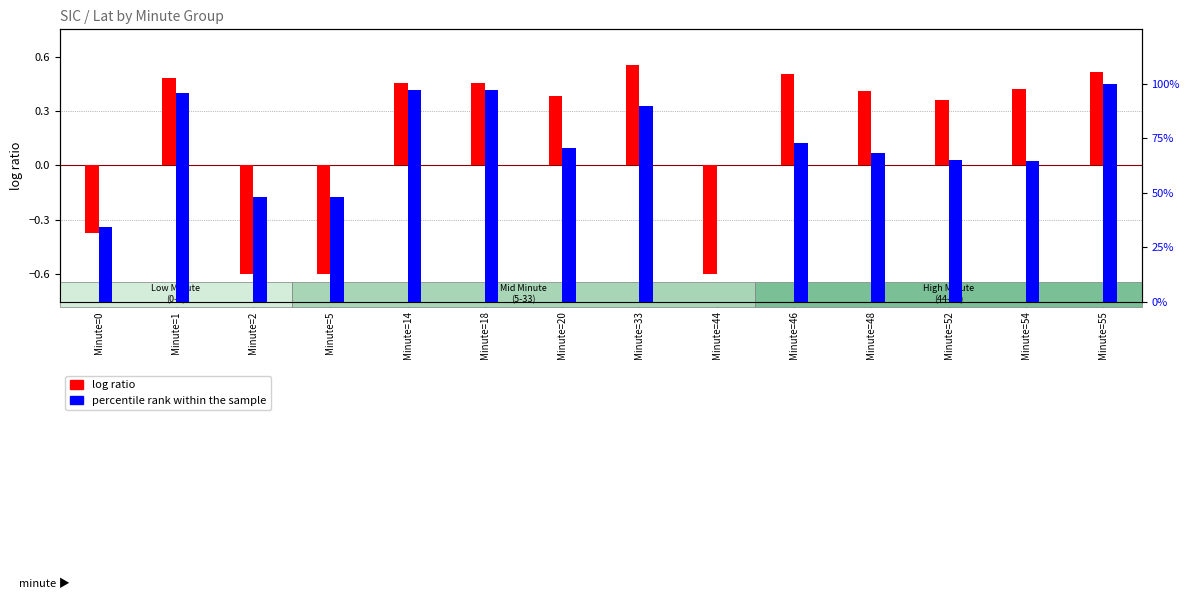

Reading right to left, extract all data points from this chart.

log ratio: Minute=55=0.5	Minute=54=0.4	Minute=52=0.4	Minute=48=0.4	Minute=46=0.5	Minute=44=-0.6	Minute=33=0.6	Minute=20=0.4	Minute=18=0.5	Minute=14=0.5	Minute=5=-0.6	Minute=2=-0.6	Minute=1=0.5	Minute=0=-0.4
percentile rank within the sample: Minute=55=100.0	Minute=54=64.6	Minute=52=65.1	Minute=48=68.4	Minute=46=72.6	Minute=44=0.0	Minute=33=89.7	Minute=20=70.7	Minute=18=97.1	Minute=14=97.1	Minute=5=48.0	Minute=2=48.1	Minute=1=95.8	Minute=0=34.4